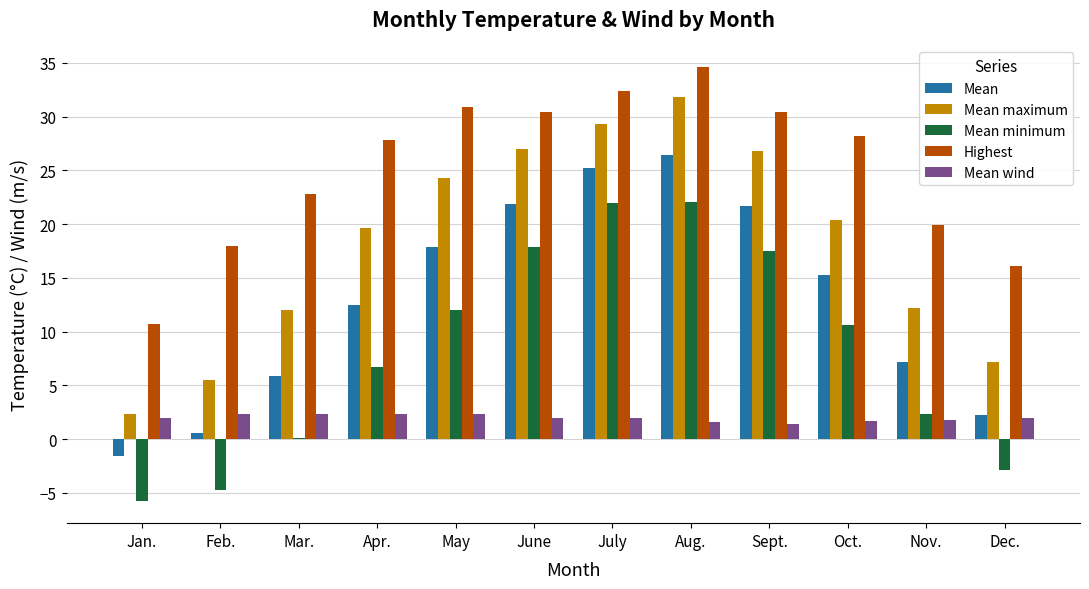

True or false: Mean maximum has a value of 1.5 at Feb..

False